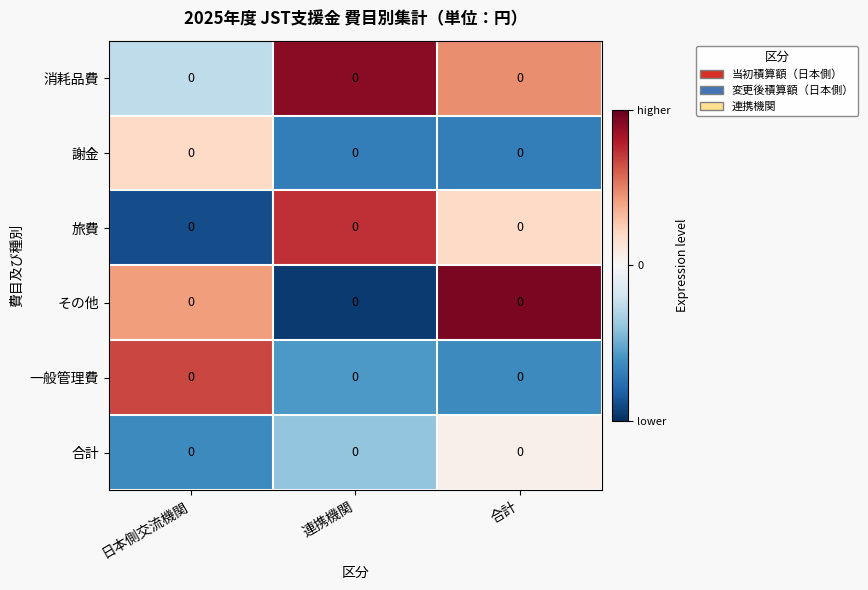

List the labels in order of 合計 value, largest first.

合計, 連携機関, 日本側交流機関